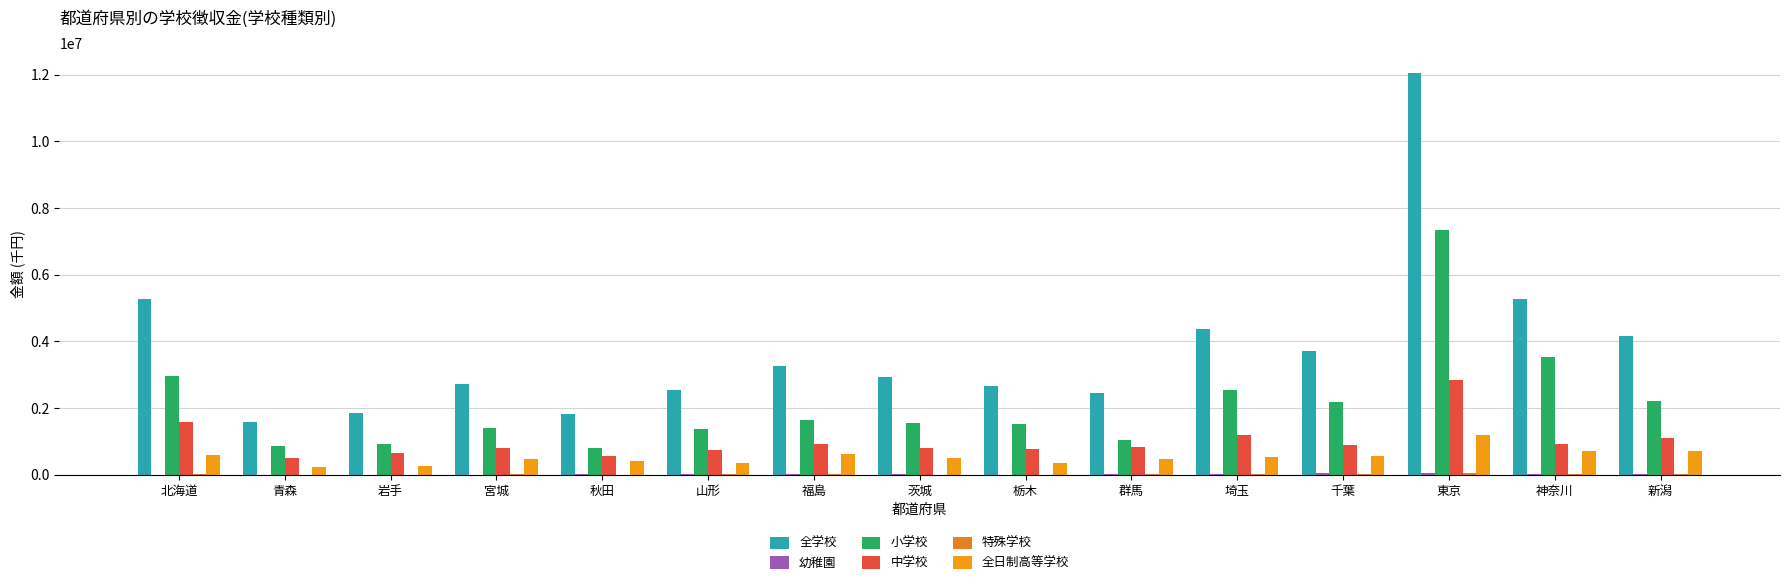

At 岩手, list the series in order from largest to smallest.

全学校, 小学校, 中学校, 全日制高等学校, 幼稚園, 特殊学校